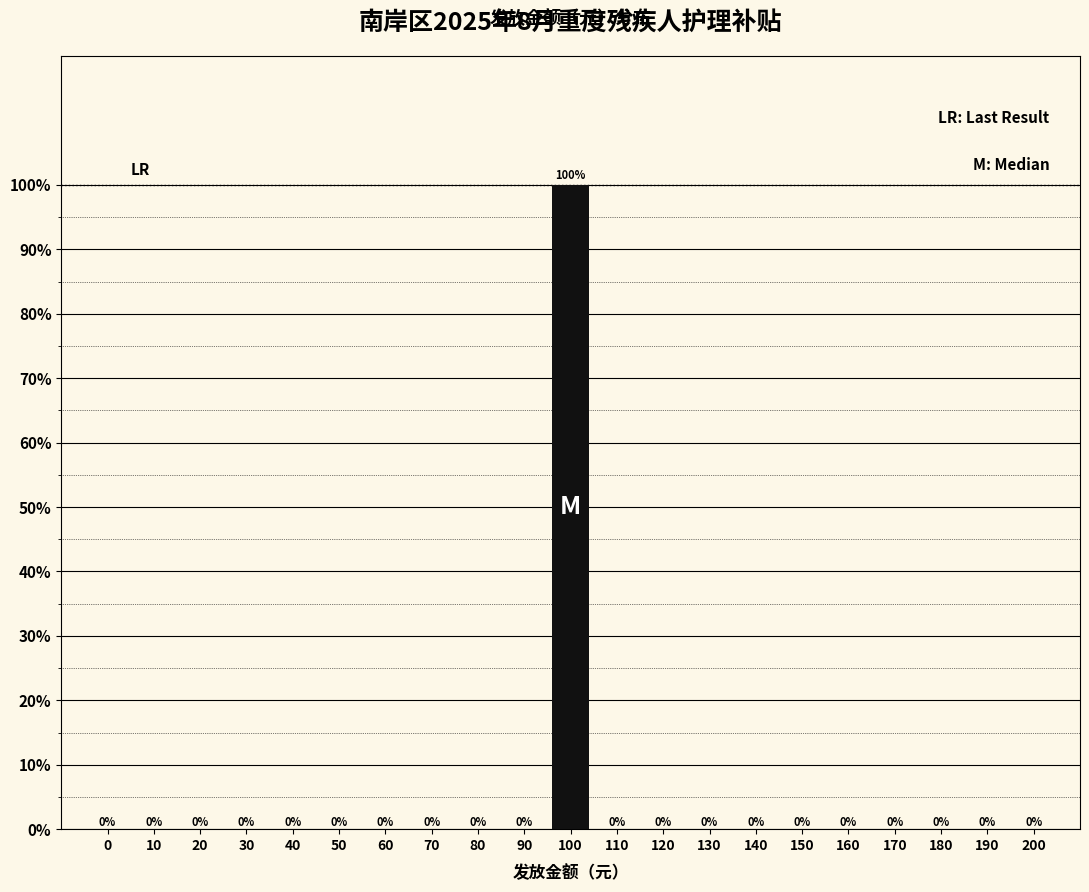

Reading right to left, extract all data points from this chart.

200=0	190=0	180=0	170=0	160=0	150=0	140=0	130=0	120=0	110=0	100=100	90=0	80=0	70=0	60=0	50=0	40=0	30=0	20=0	10=0	0=0